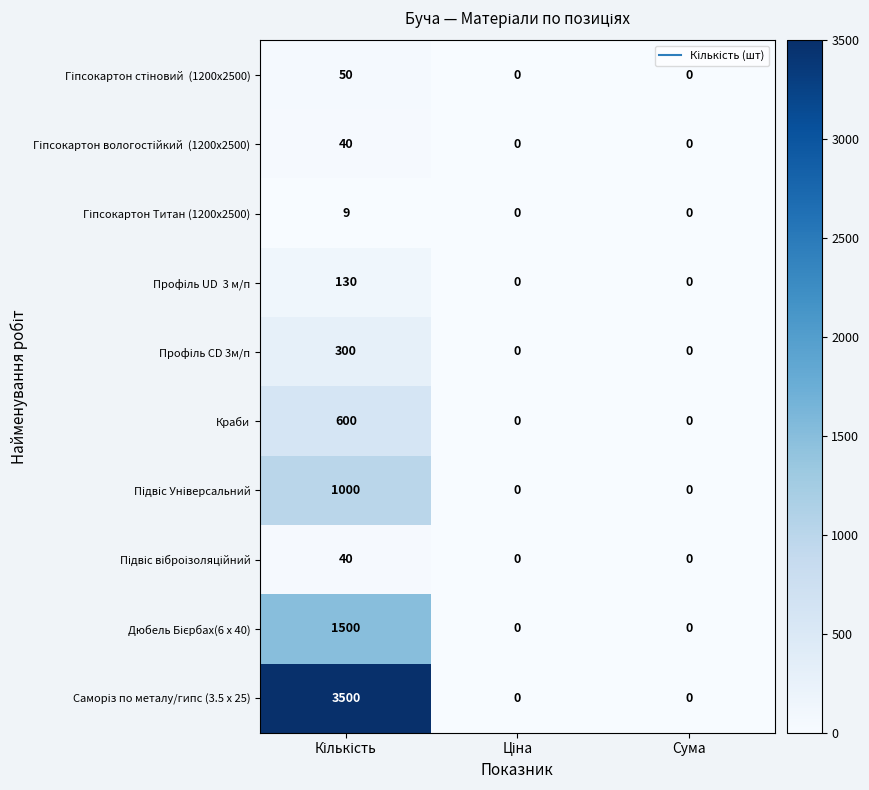

What is the difference between the maximum and minimum values in the Профiль CD 3м/п series?

300